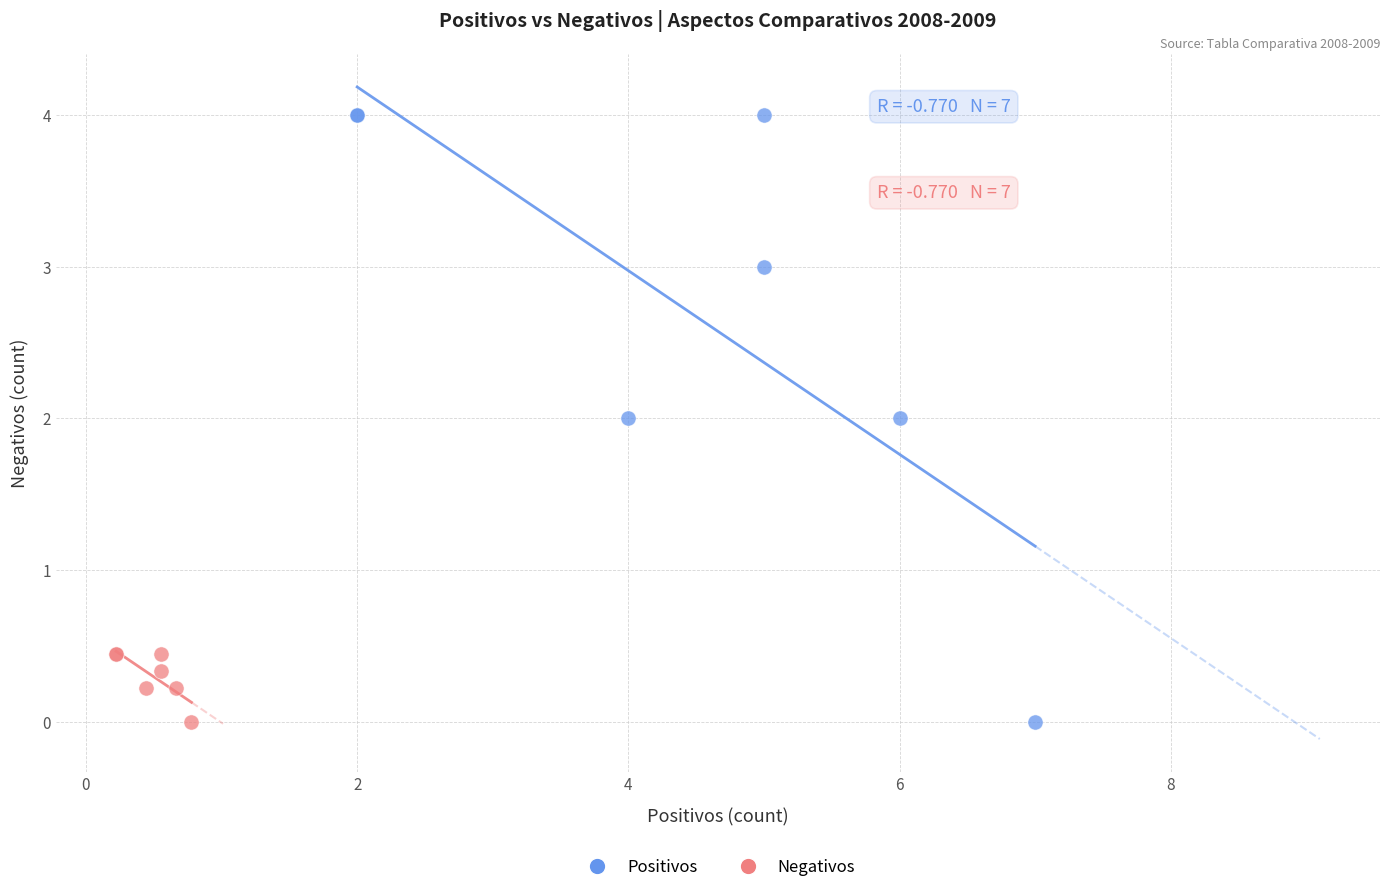

Which series contains the highest Y value?

Positivos